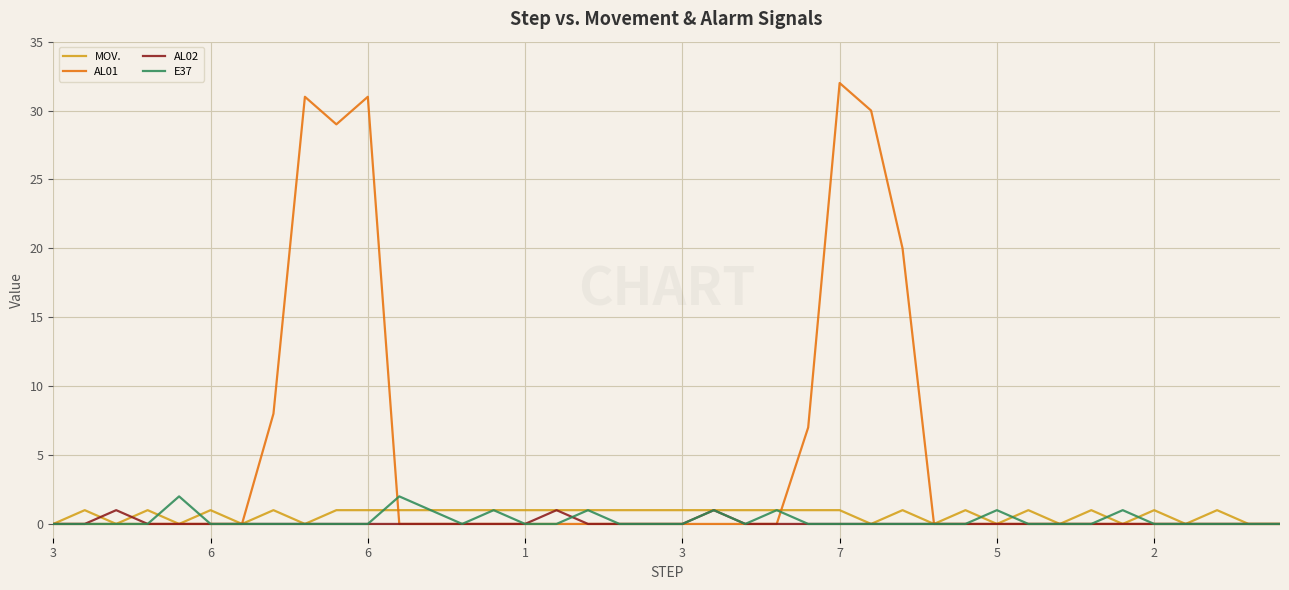

True or false: MOV. has more than 1 points higher than both neighbors.

True